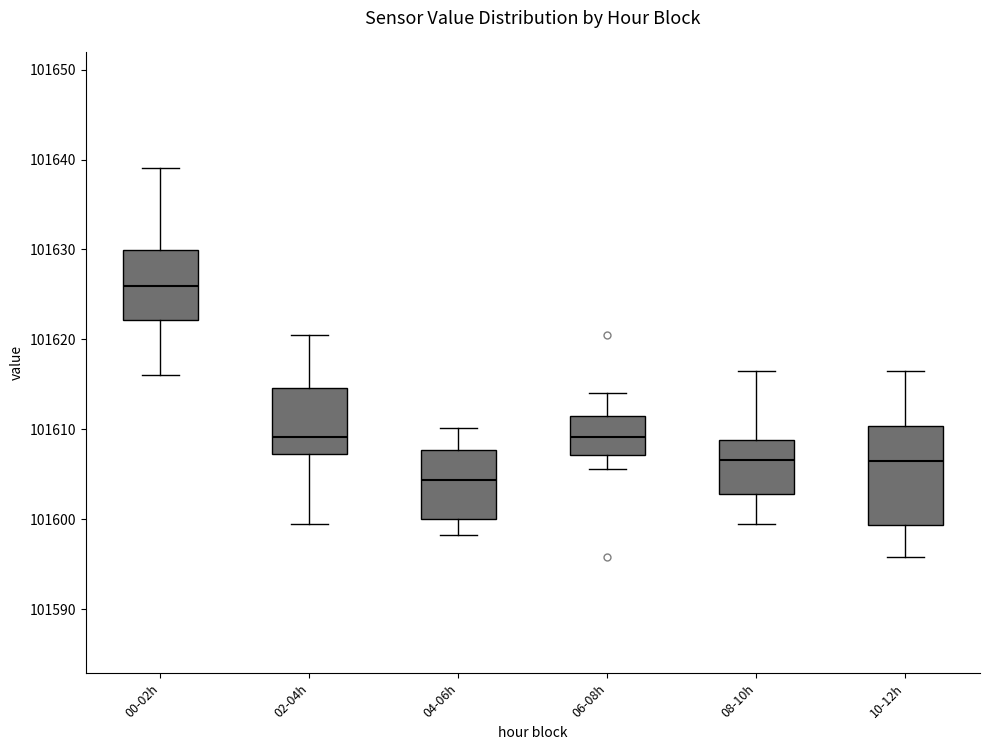

Reading left to right, read every box against the y-axis: the position of its median line, the range the box covers, and the ends of its whiskers. The values are not printed on the chart, so give them approximately, as read against the axis.

00-02h: median 101626, box 101622 to 101630, whiskers 101616 to 101639
02-04h: median 101609, box 101607 to 101615, whiskers 101600 to 101620
04-06h: median 101604, box 101600 to 101608, whiskers 101598 to 101610
06-08h: median 101609, box 101607 to 101612, whiskers 101606 to 101614
08-10h: median 101607, box 101603 to 101609, whiskers 101600 to 101617
10-12h: median 101606, box 101599 to 101610, whiskers 101596 to 101617